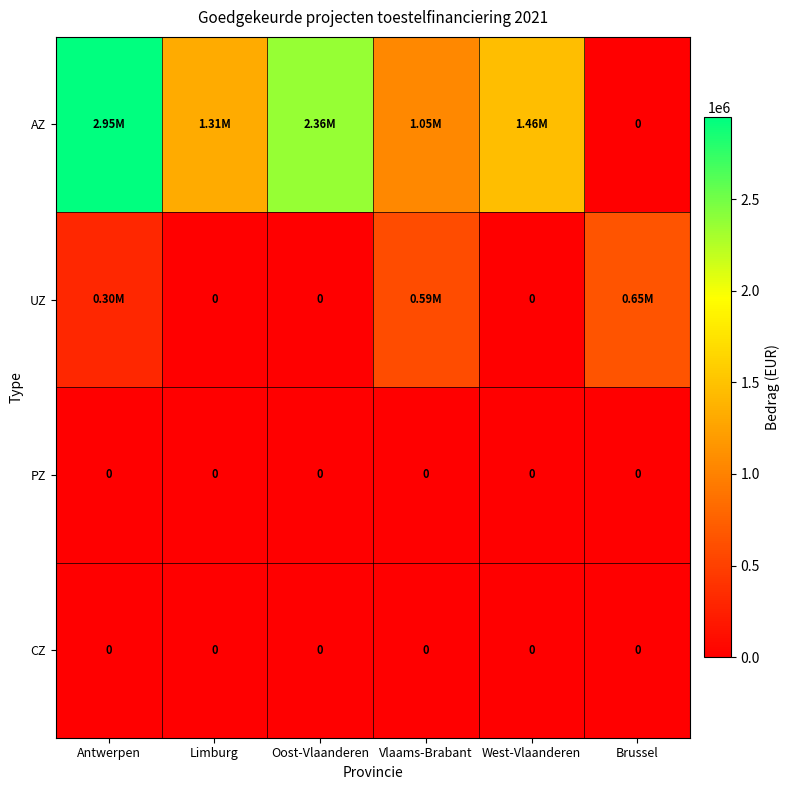

True or false: AZ has a value of 2312326.8 at West-Vlaanderen.

False